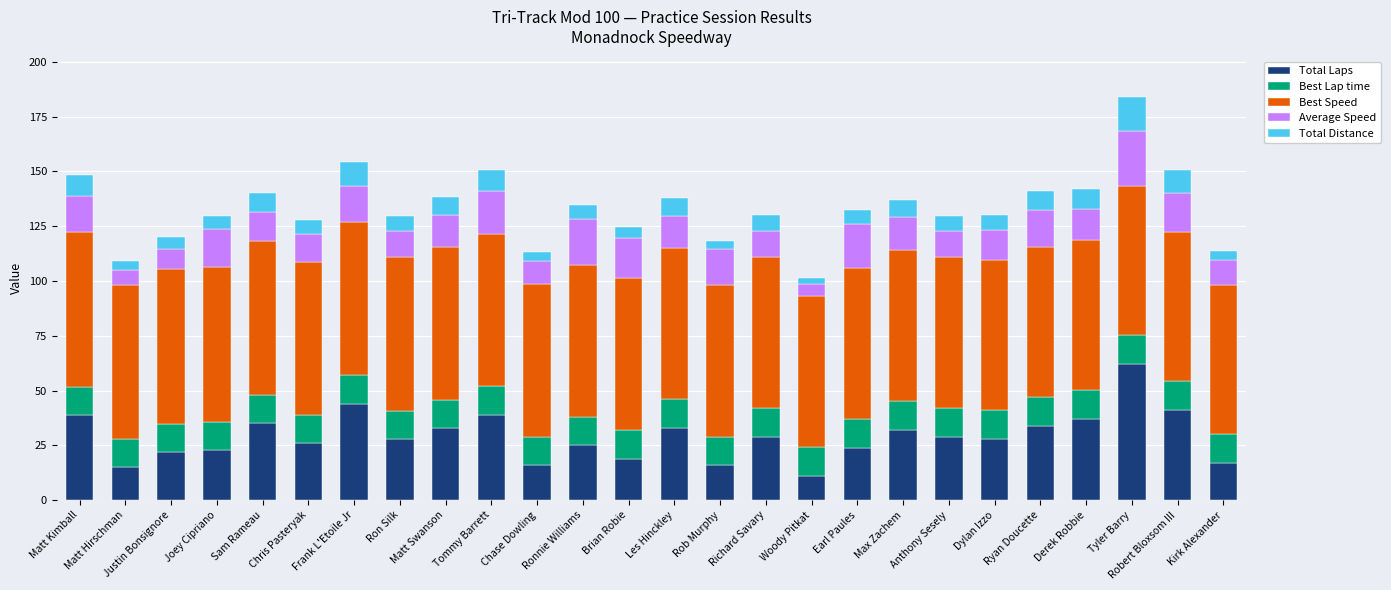

At which category is the sum across all series the highest?

Tyler Barry